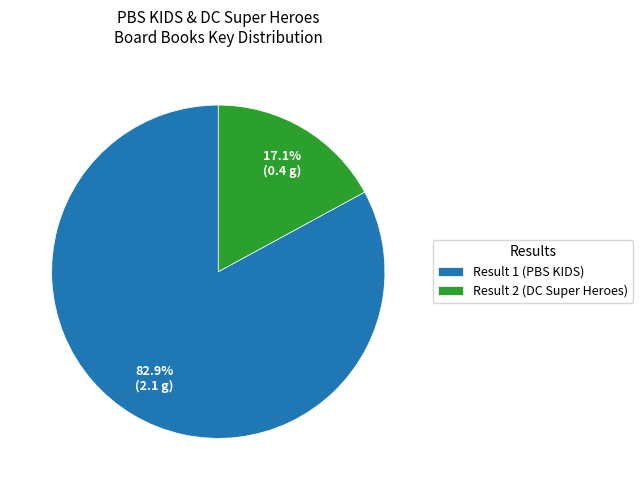

Which slice is the largest?

Result 1 (PBS KIDS)